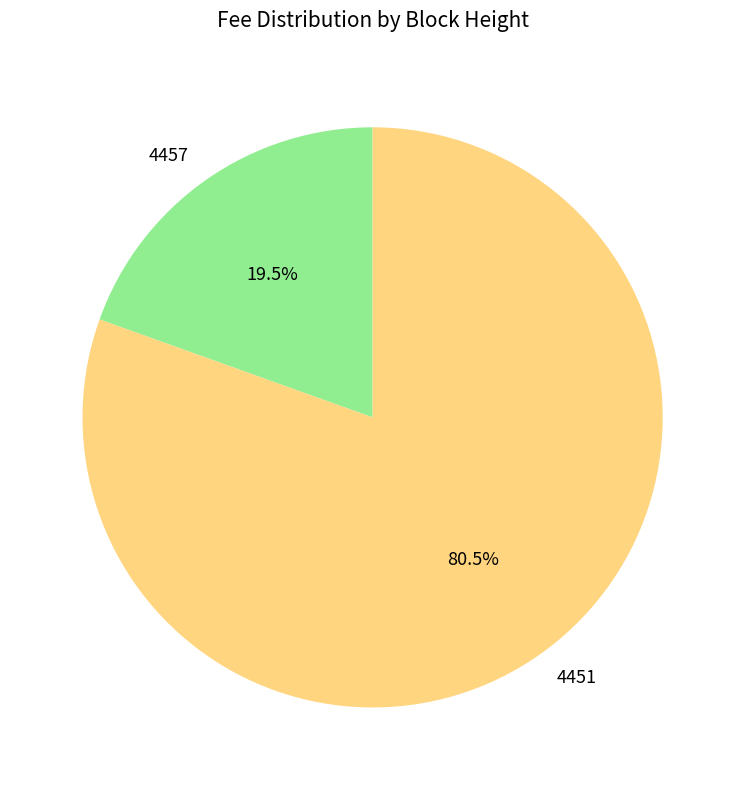

Rank the categories by value from highest to lowest.

4451, 4457